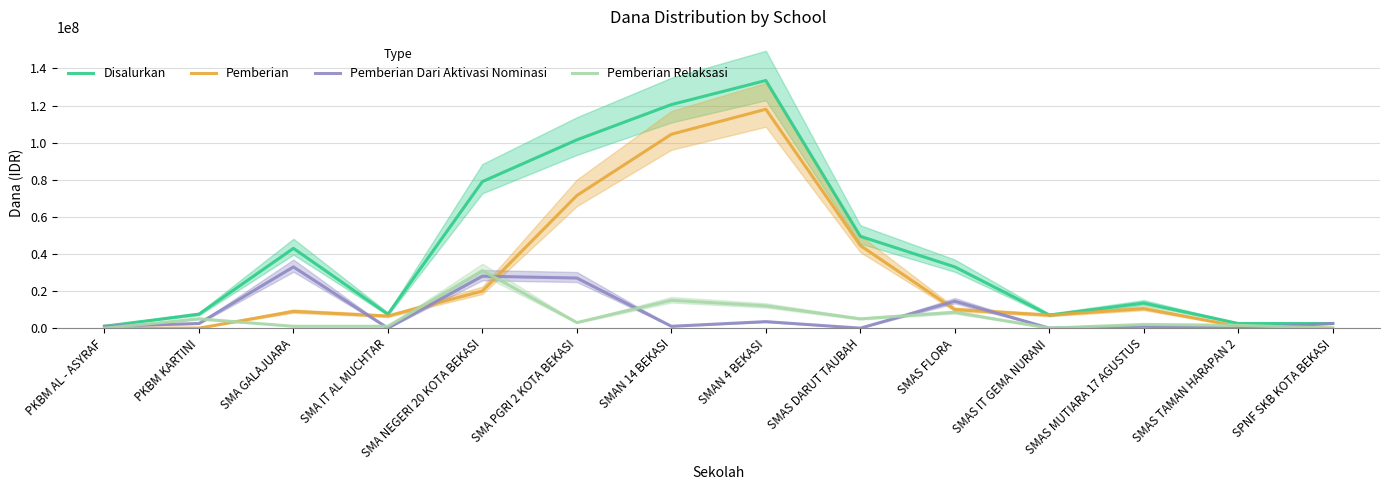

Where do Pemberian and Pemberian Dari Aktivasi Nominasi first cross each other?

SMA GALAJUARA and SMA IT AL MUCHTAR